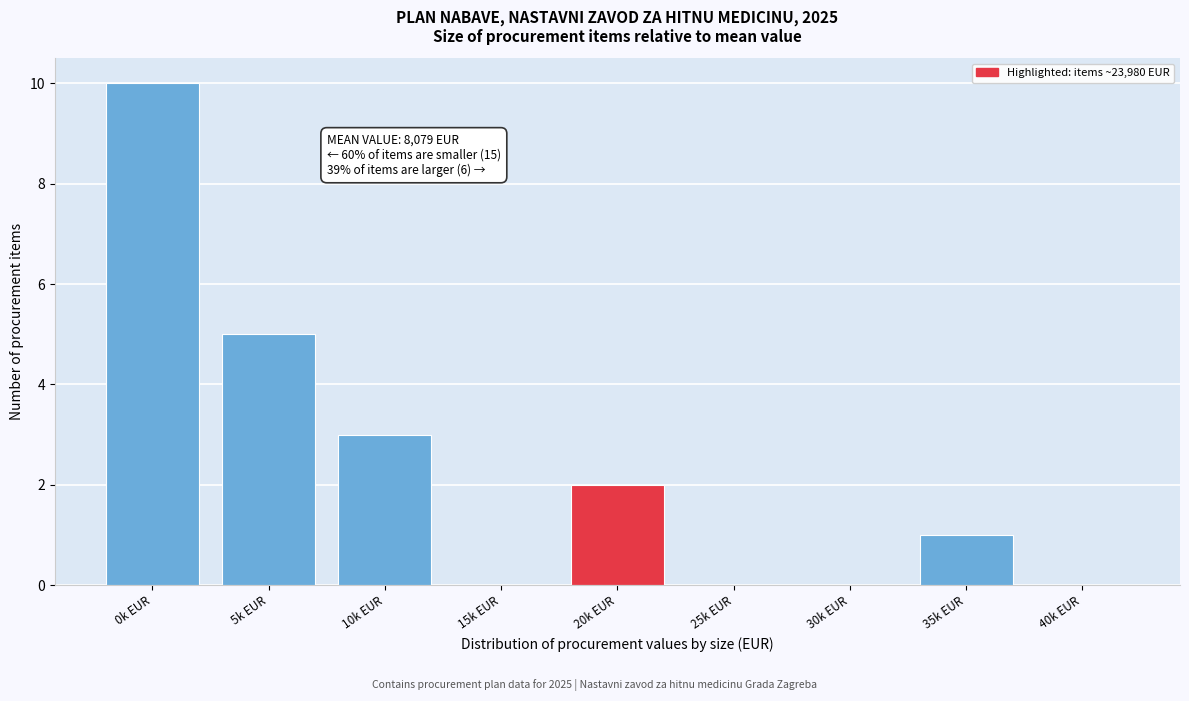

What is the greatest value displayed?

10